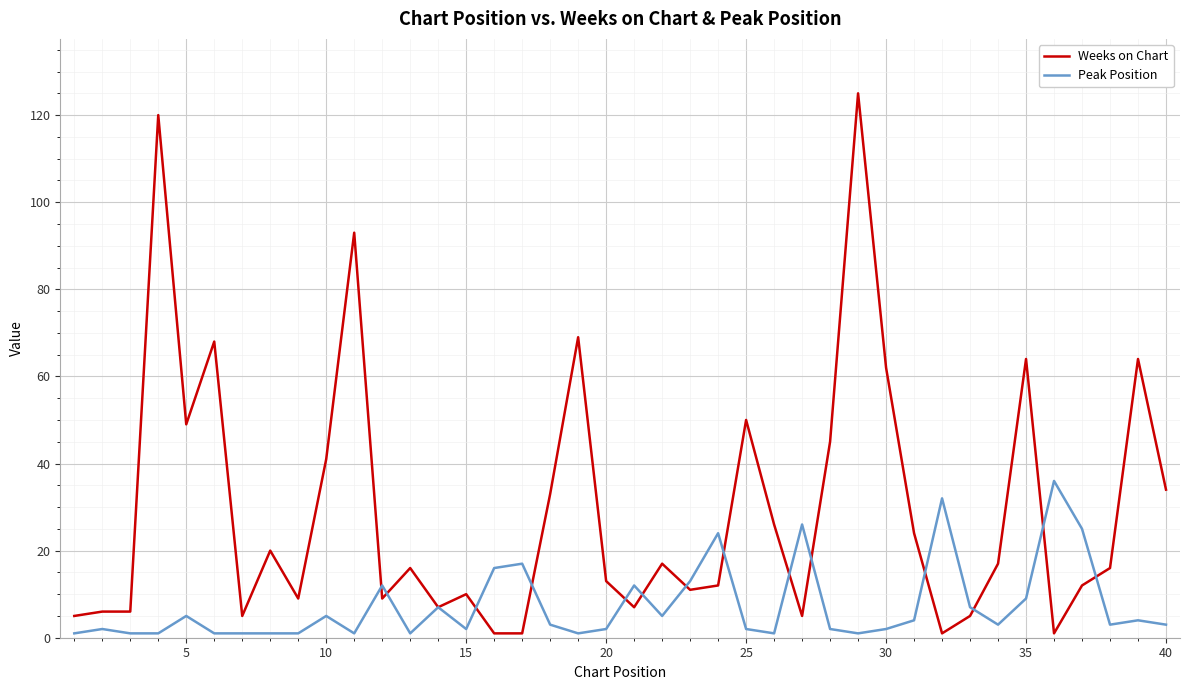

Rank the series by their maximum value, from lowest to highest.

Peak Position, Weeks on Chart